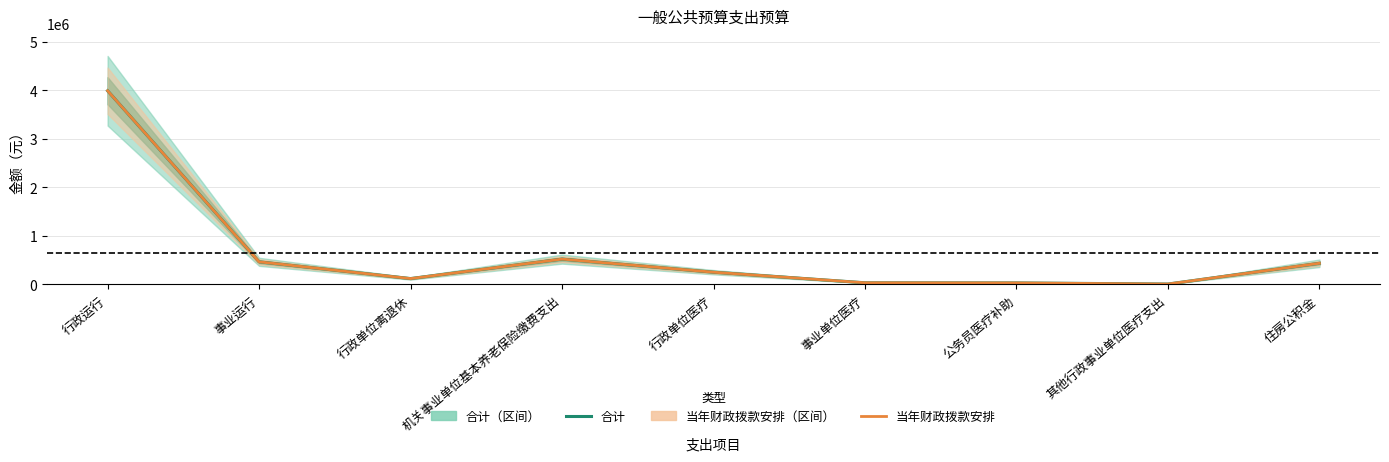

Count the number of data series in this chart.

2